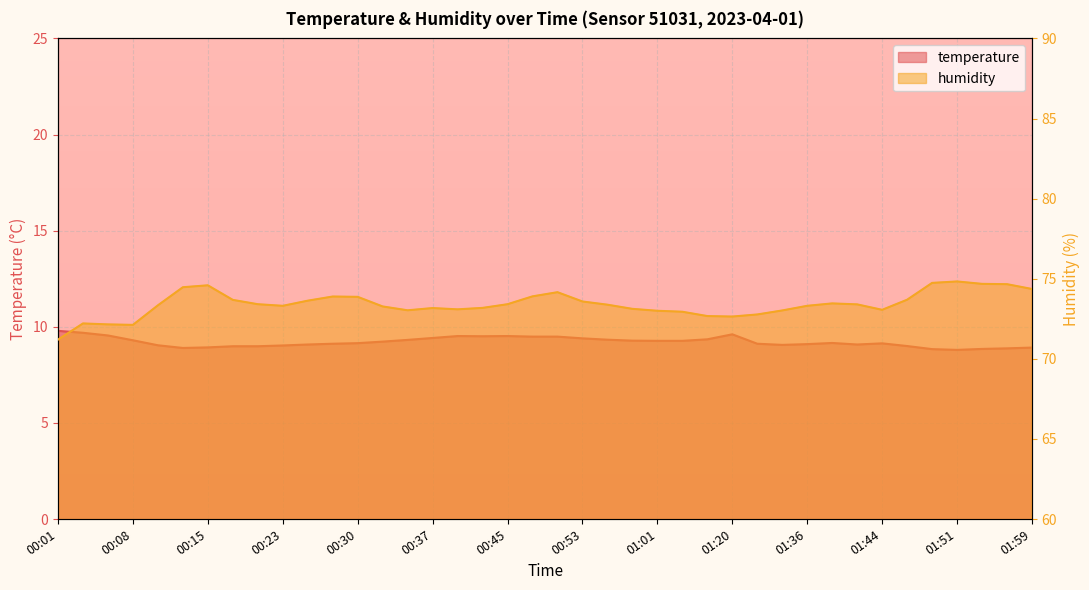

What is the spread (max minus min) of values at 00:40?

63.6